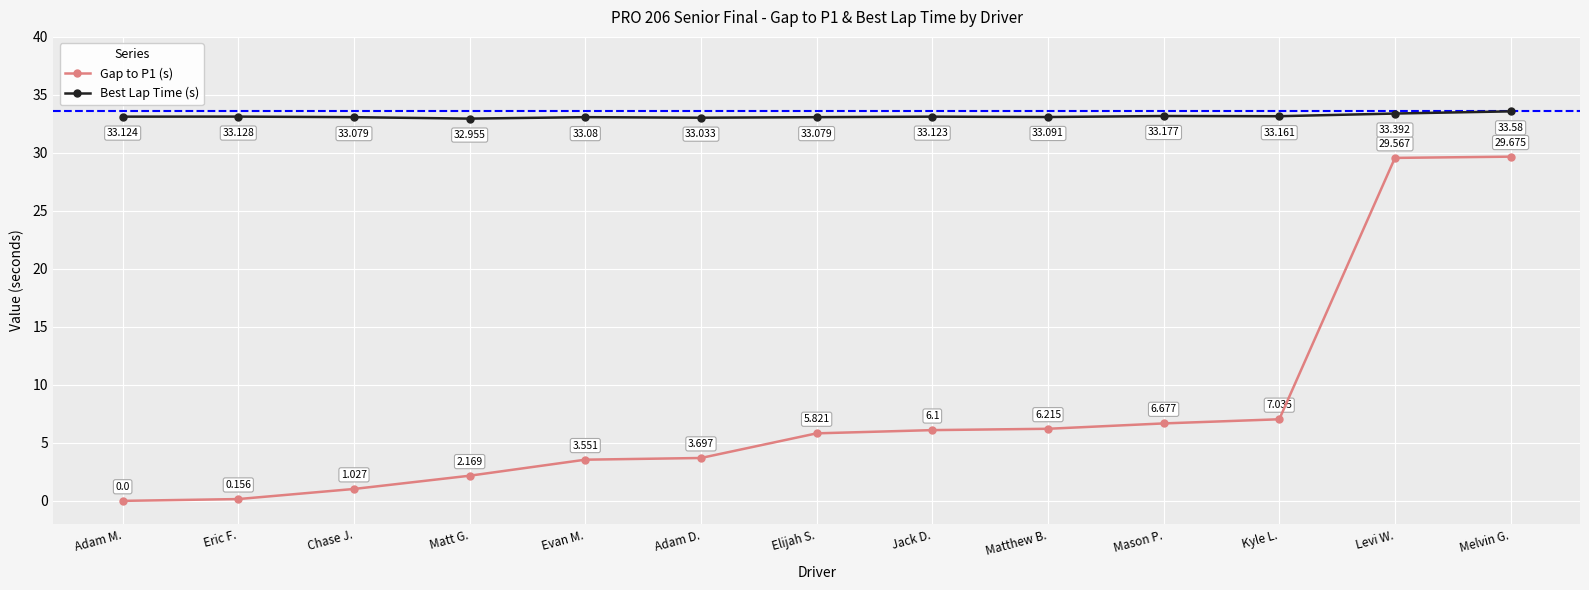

What is the sum of all Gap to P1 (s) values?

101.7